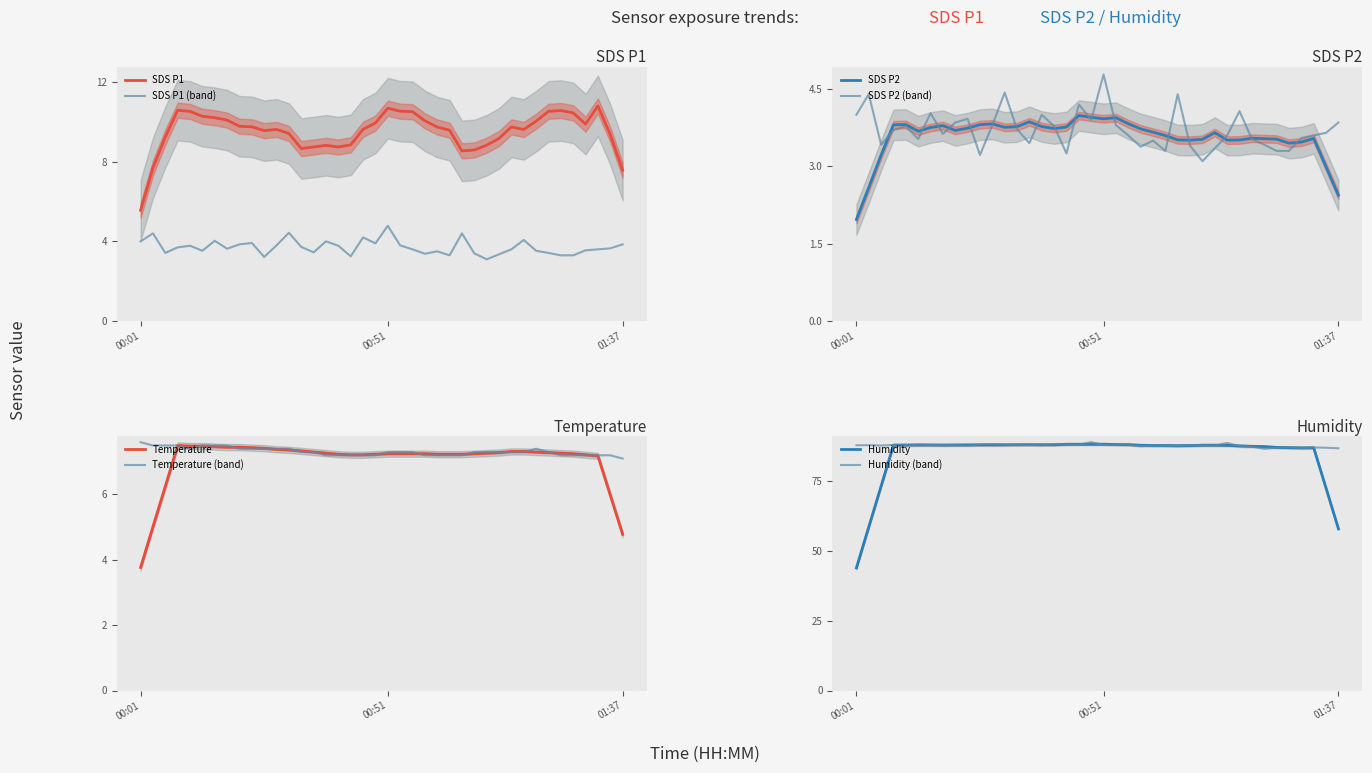

True or false: SDS P1 (band) and SDS P1 intersect in this chart.

False